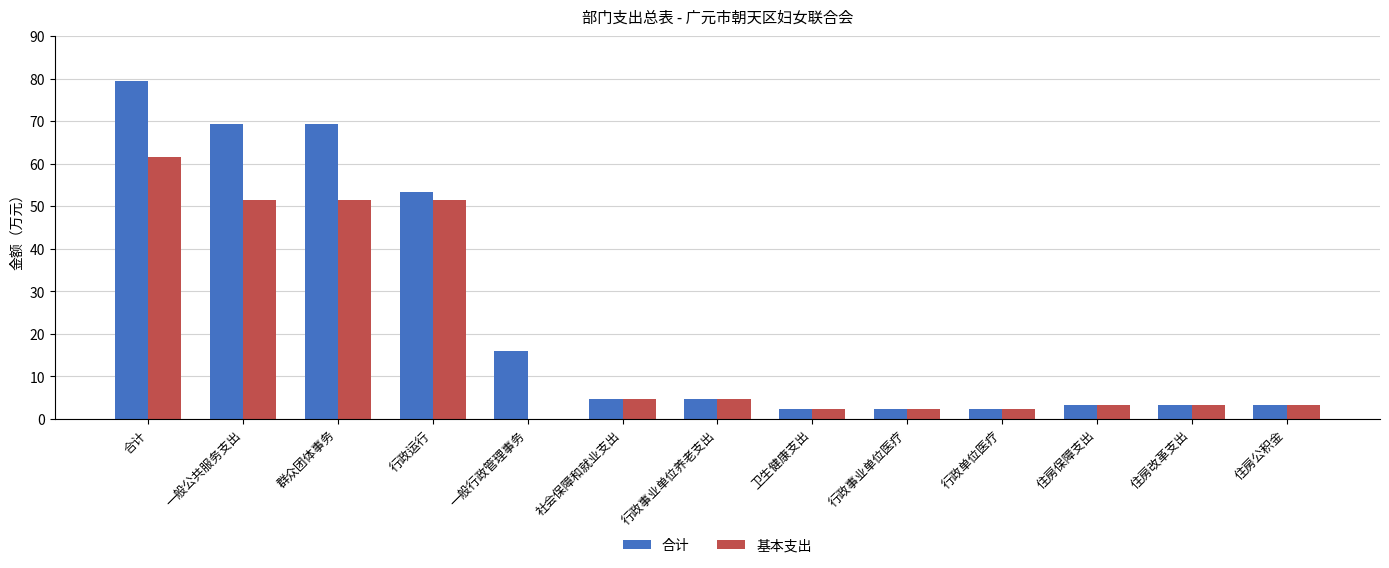

How many categories are shown in the chart?

13